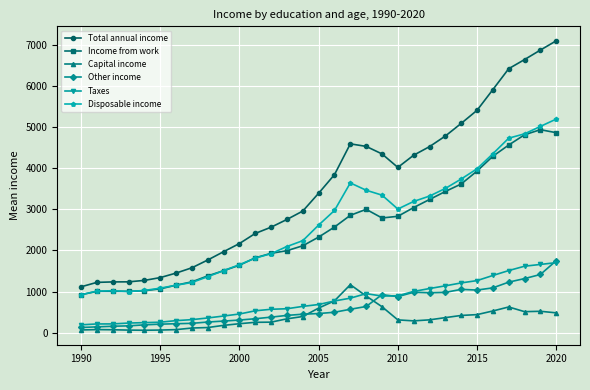

Which series has the largest total across all categories?

Total annual income